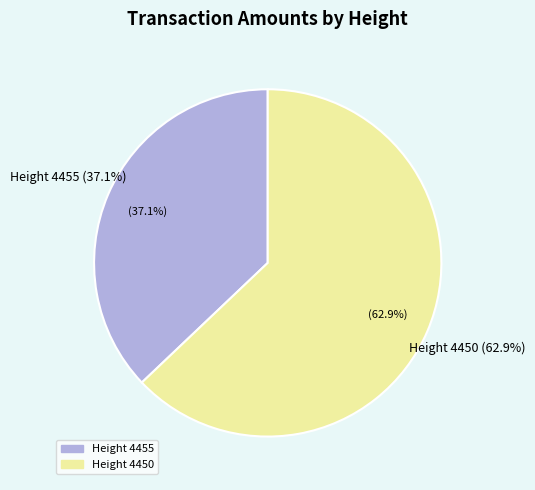

The 4450 slice represents 77% of the pie. True or false?

False